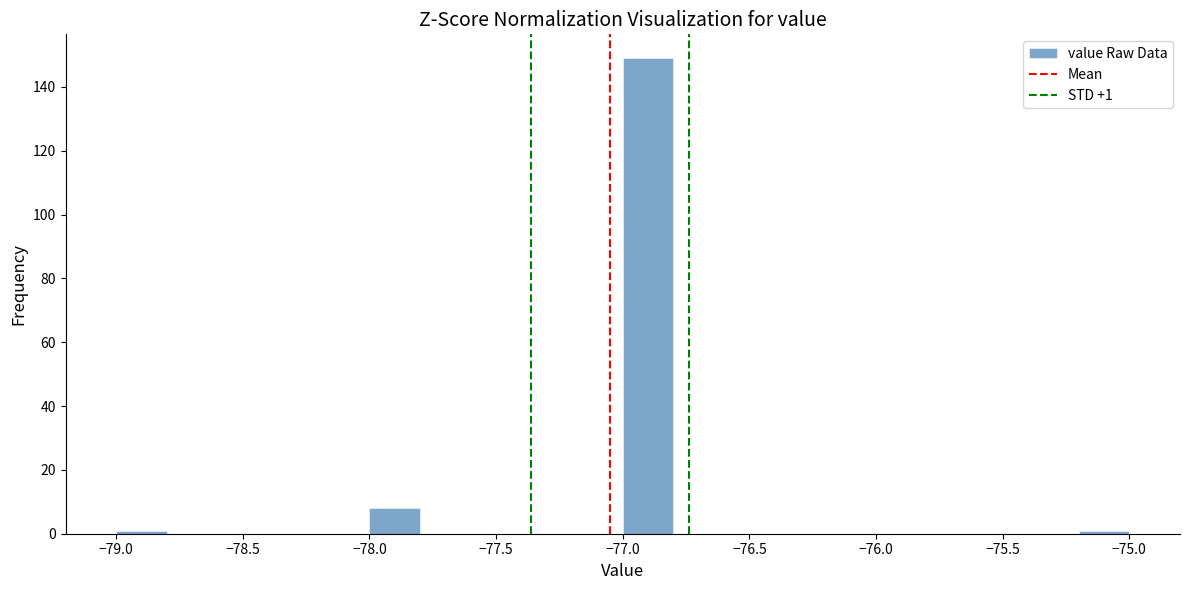

Which range on the x-axis has the tallest bar?

-77.0 to -76.8